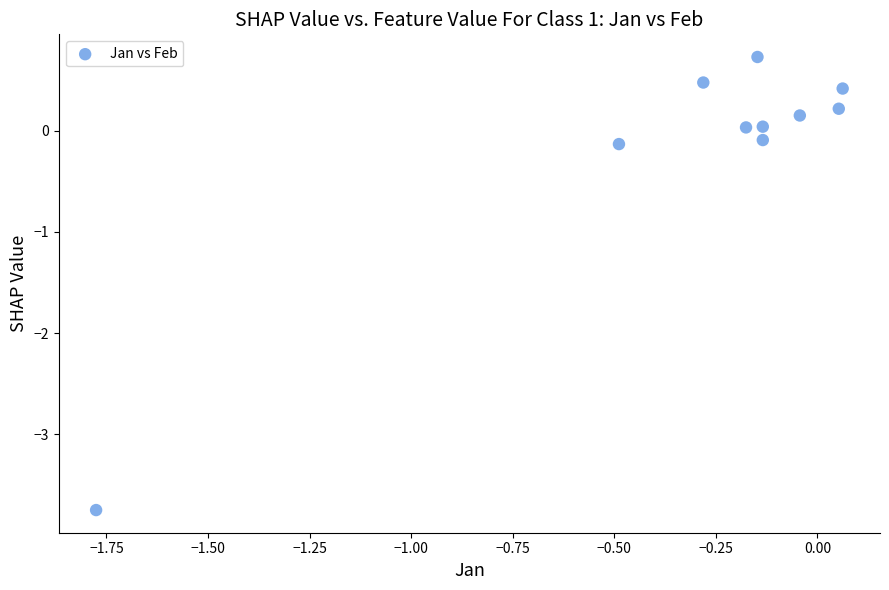

What is the range of Y values (max minus min)?

4.5